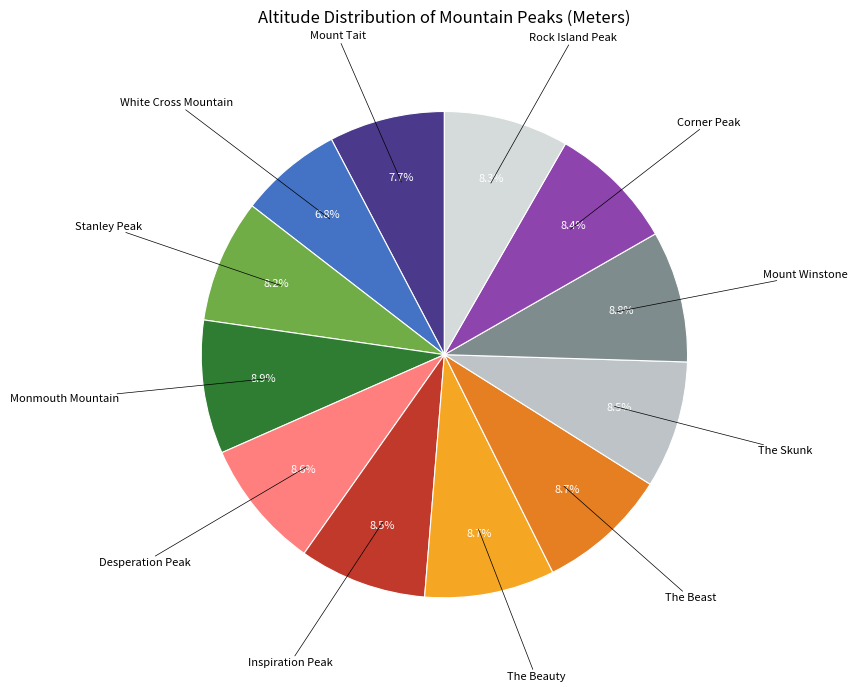

To the nearest percent, what is the average slice percentage?

8%